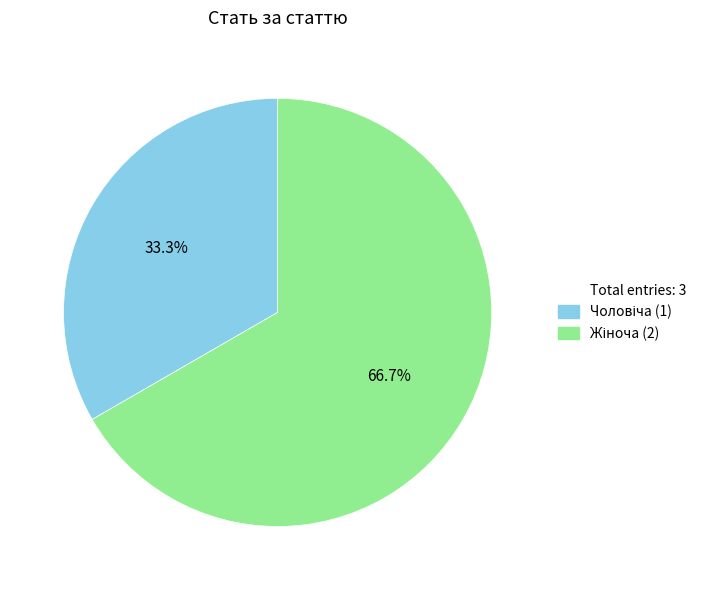

Does any single category account for the majority?

Yes